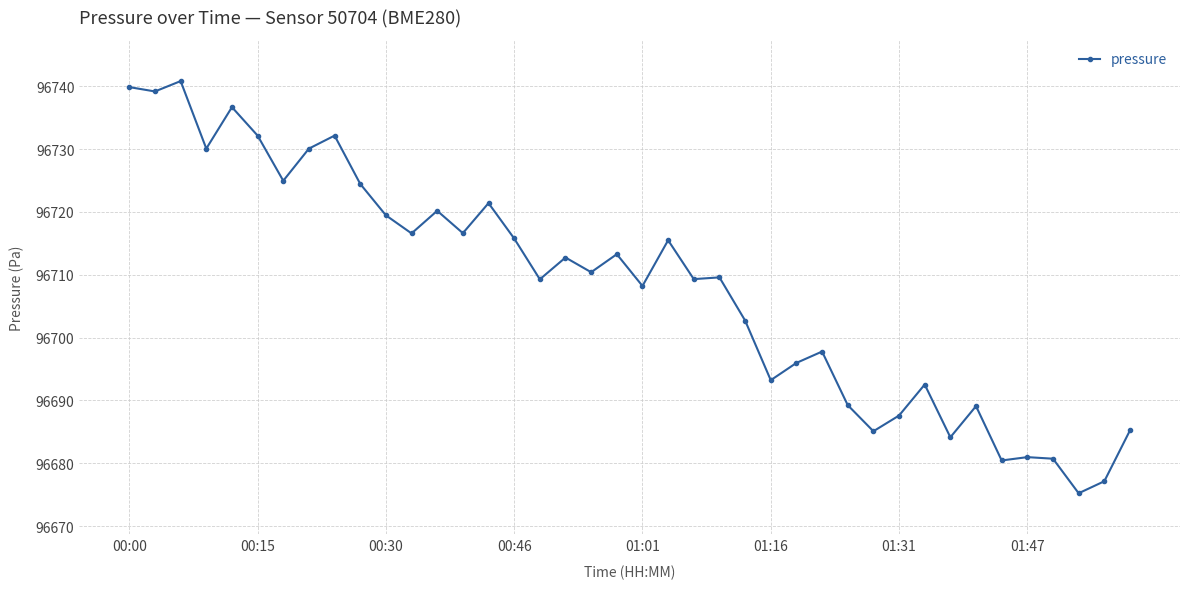

What is the sum of all values?

3868326.0